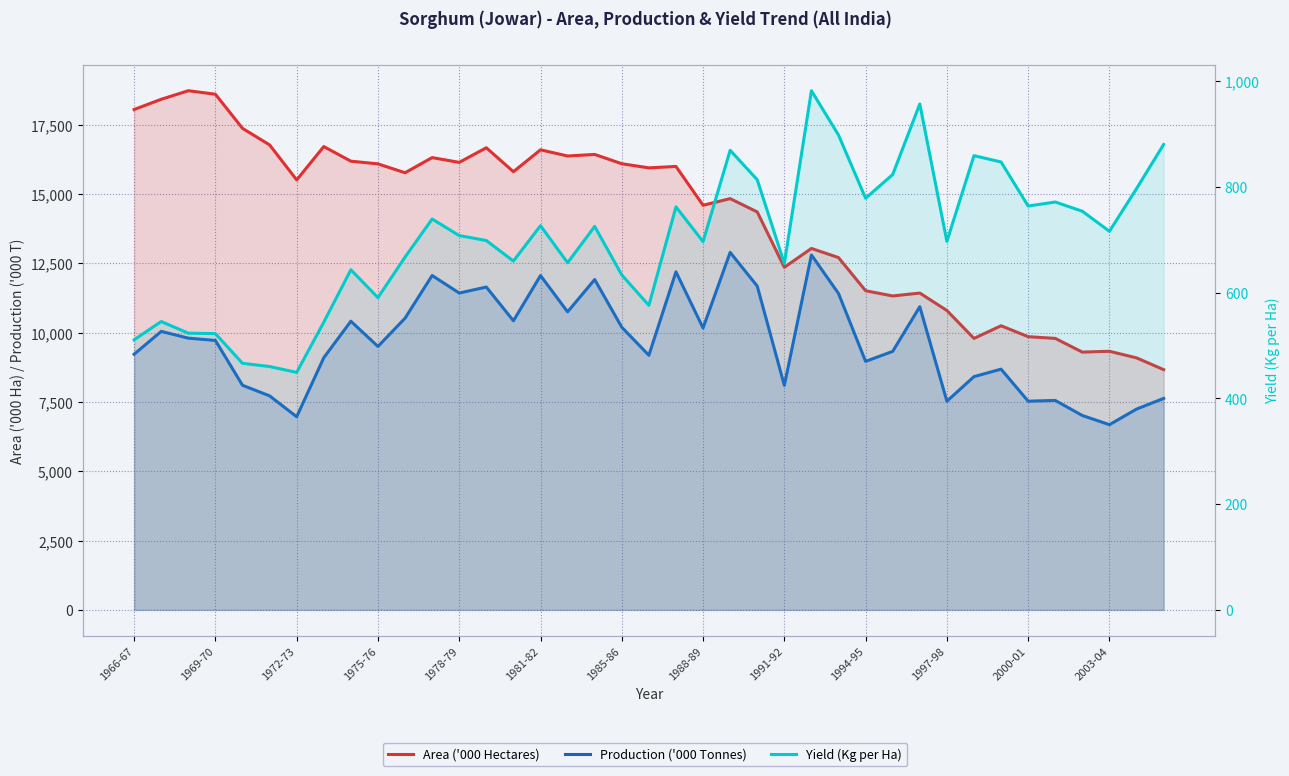

True or false: Yield (Kg per Ha) and Area ('000 Hectares) intersect in this chart.

False